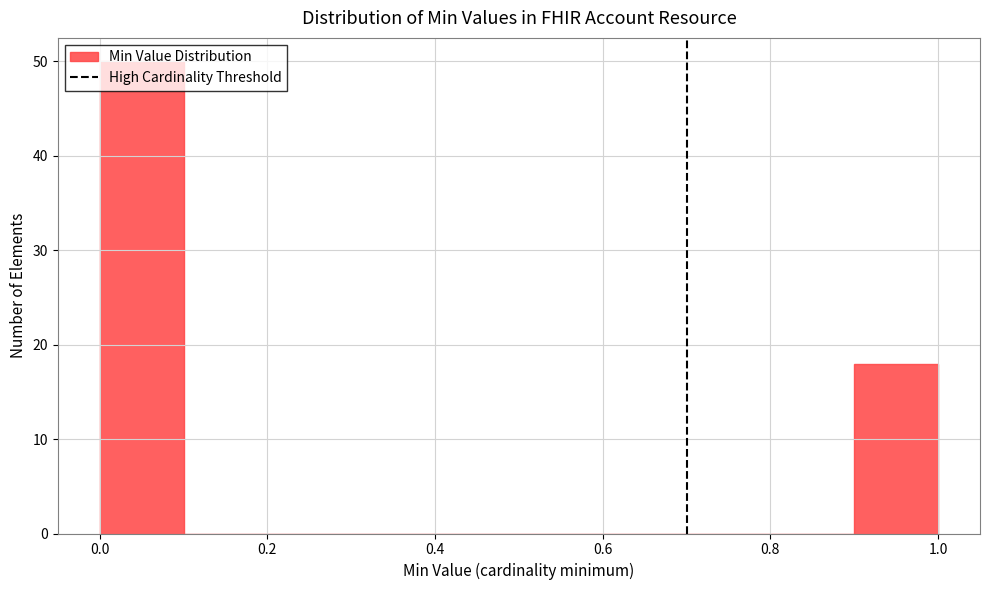

Reading left to right, list every bar in this chart as the range it spans on the x-axis followed by its height. The values are not printed on the chart, so give them approximately, as read against the axis.

0.0 to 0.1: 50
0.1 to 0.2: 0
0.2 to 0.3: 0
0.3 to 0.4: 0
0.4 to 0.5: 0
0.5 to 0.6: 0
0.6 to 0.7: 0
0.7 to 0.8: 0
0.8 to 0.9: 0
0.9 to 1.0: 18